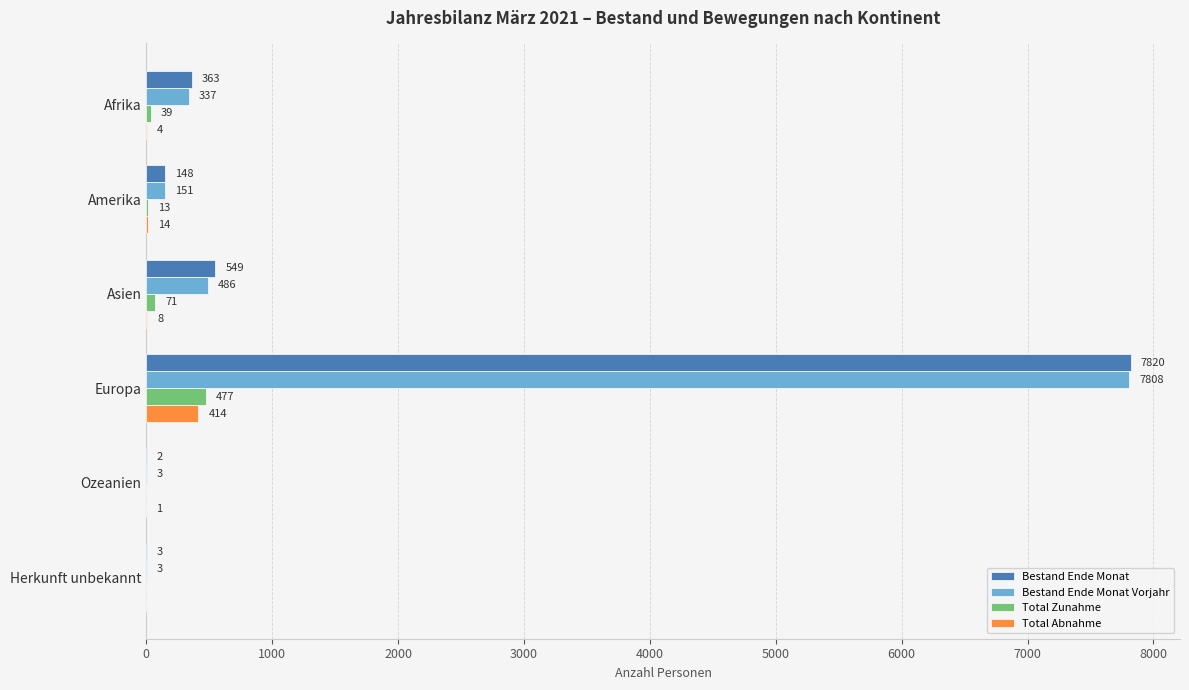

Is it true that Total Zunahme equals 477 at Europa?

True